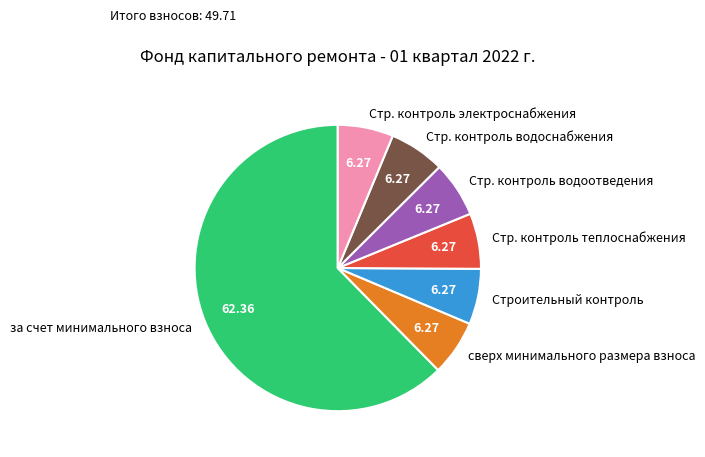

What is the ratio of the value at за счет минимального взноса to the value at Строительный контроль?

9.9